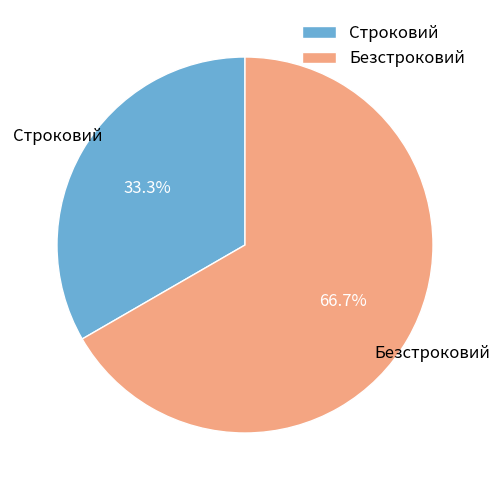

Is it true that Безстроковий is 67% of the pie?

True